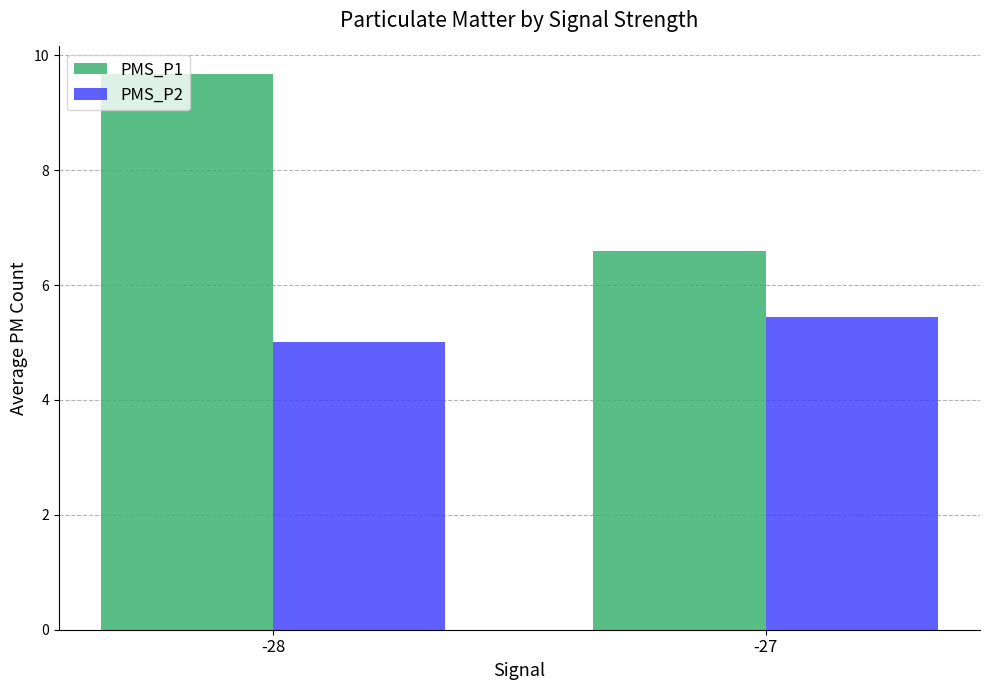

Does the chart contain any negative values?

No